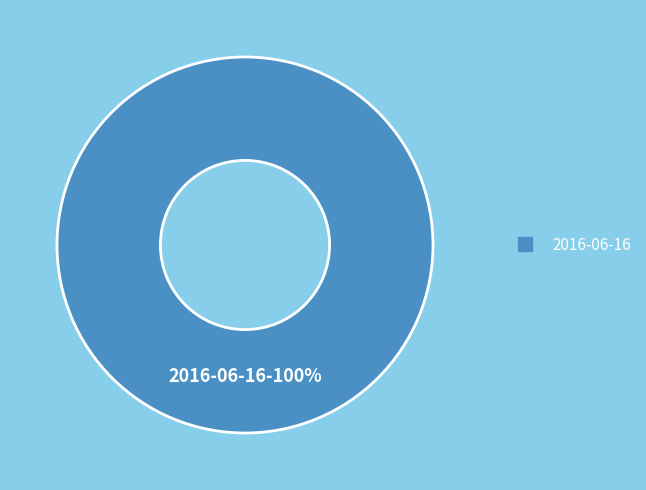

How many segments does this pie chart have?

1